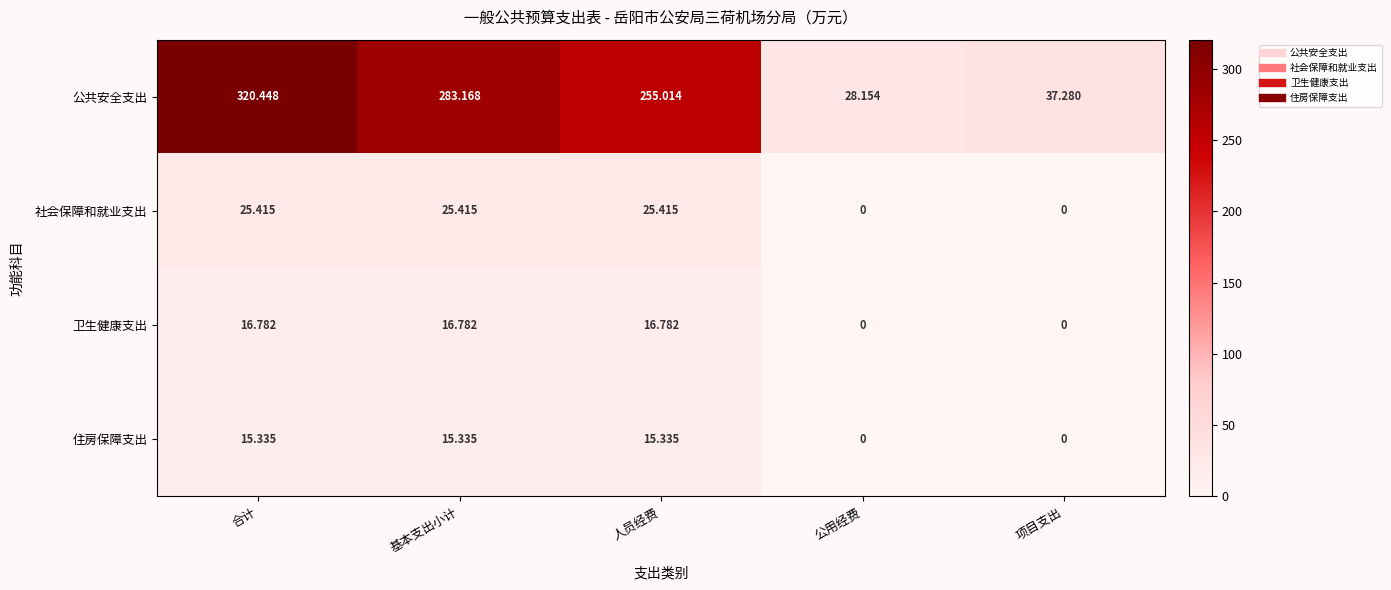

List the series in order of their peak value, highest first.

公共安全支出, 社会保障和就业支出, 卫生健康支出, 住房保障支出